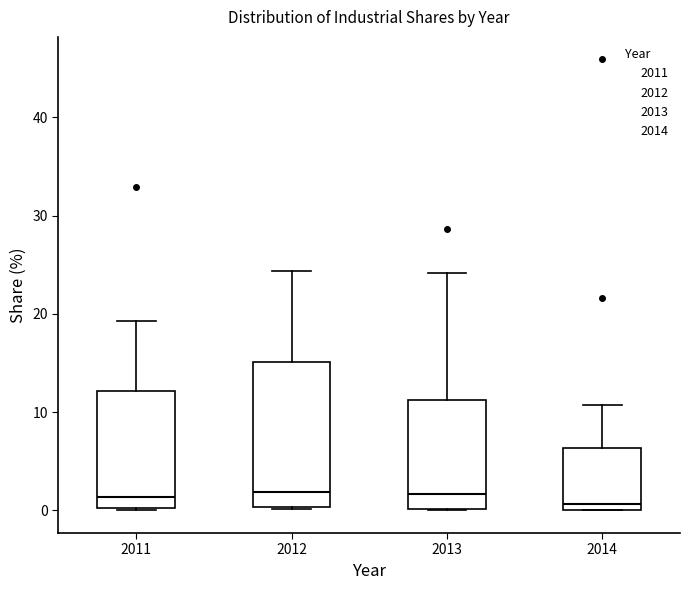

Which box is the tallest, from its lower edge to its upper edge?

2012